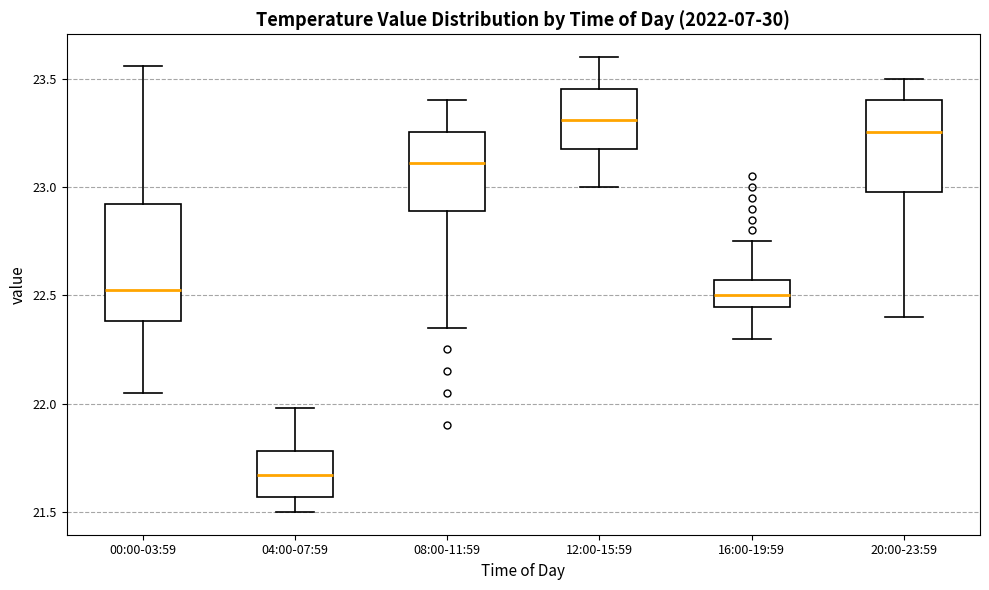

Reading left to right, transcribe this box plot: for each box, give where its median line is, the range the box spans, and where its two whiskers end, as read against the y-axis. The values are not printed on the chart, so give them approximately, as read against the axis.

00:00-03:59: median 22.55, box 22.40 to 22.90, whiskers 22.05 to 23.55
04:00-07:59: median 21.65, box 21.55 to 21.80, whiskers 21.50 to 22.00
08:00-11:59: median 23.10, box 22.90 to 23.25, whiskers 22.35 to 23.40
12:00-15:59: median 23.30, box 23.20 to 23.45, whiskers 23.00 to 23.60
16:00-19:59: median 22.50, box 22.45 to 22.55, whiskers 22.30 to 22.75
20:00-23:59: median 23.25, box 23.00 to 23.40, whiskers 22.40 to 23.50